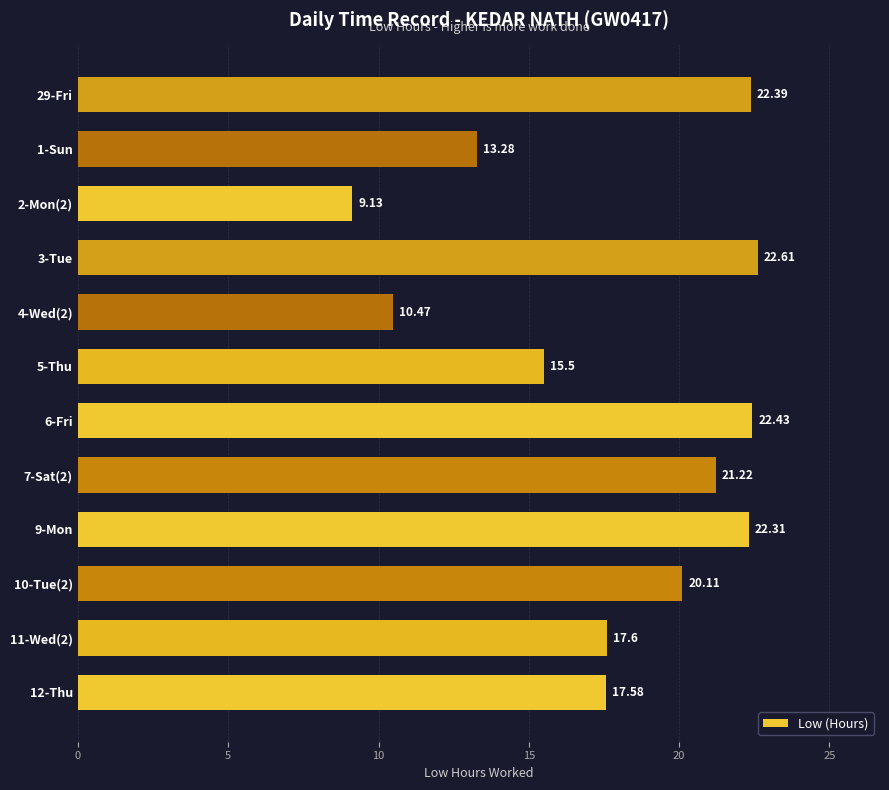

What is the average value?

17.9